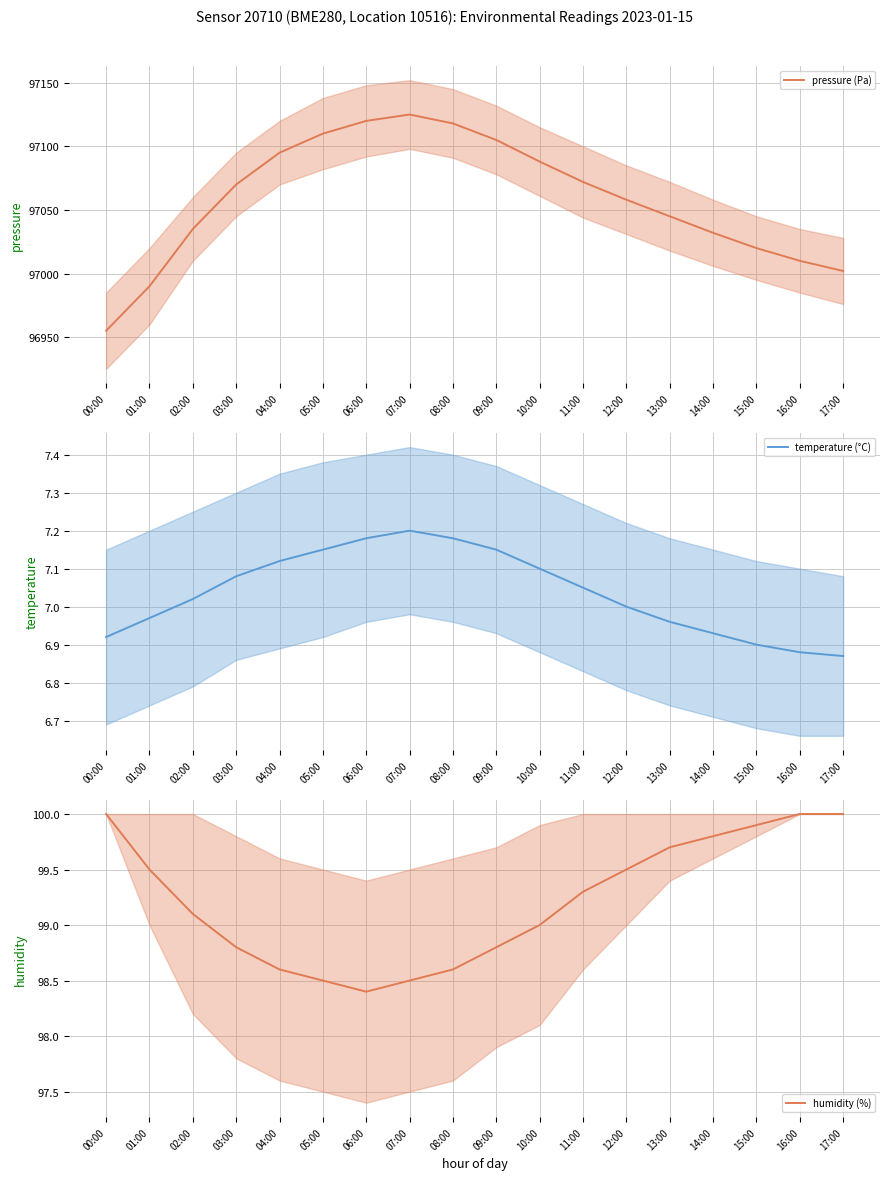

How many interior local peaks does the pressure (Pa) series have?

1